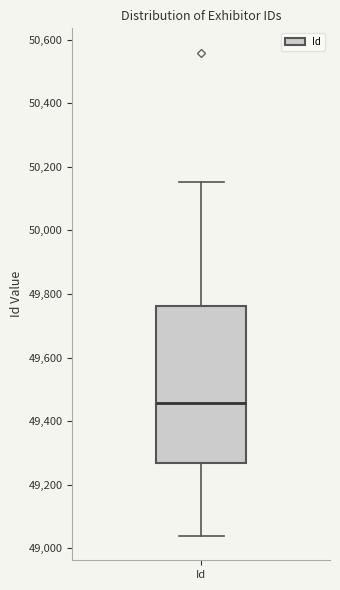

Read this box plot against the y-axis: the position of the median line, the range covered by the box, and the ends of both whiskers. The values are not printed on the chart, so give them approximately, as read against the axis.

median 49460, box 49260 to 49760, whiskers 49040 to 50160